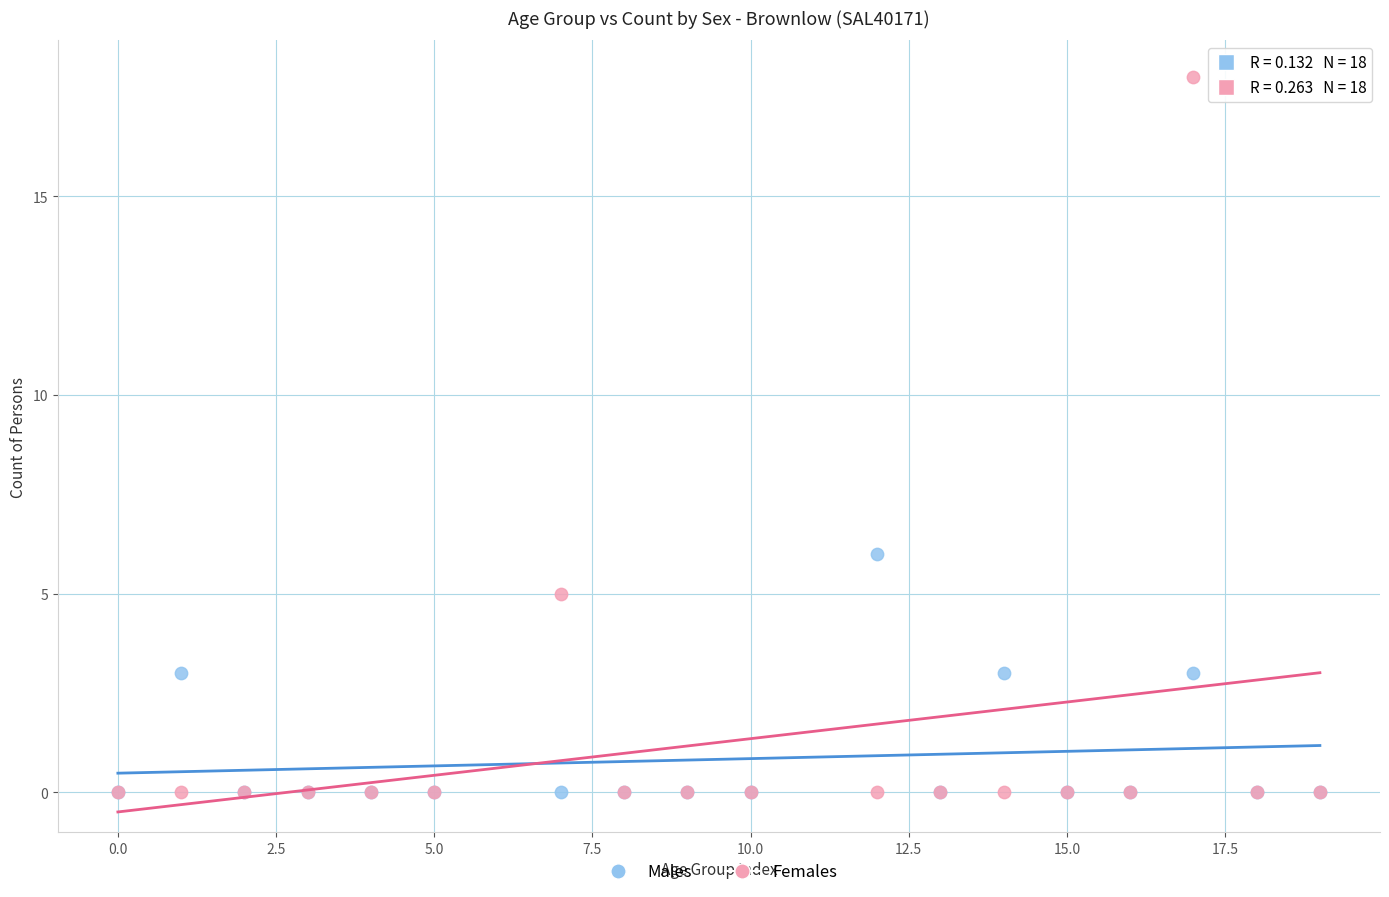

Across all series, what Y value is closest to 9?

6